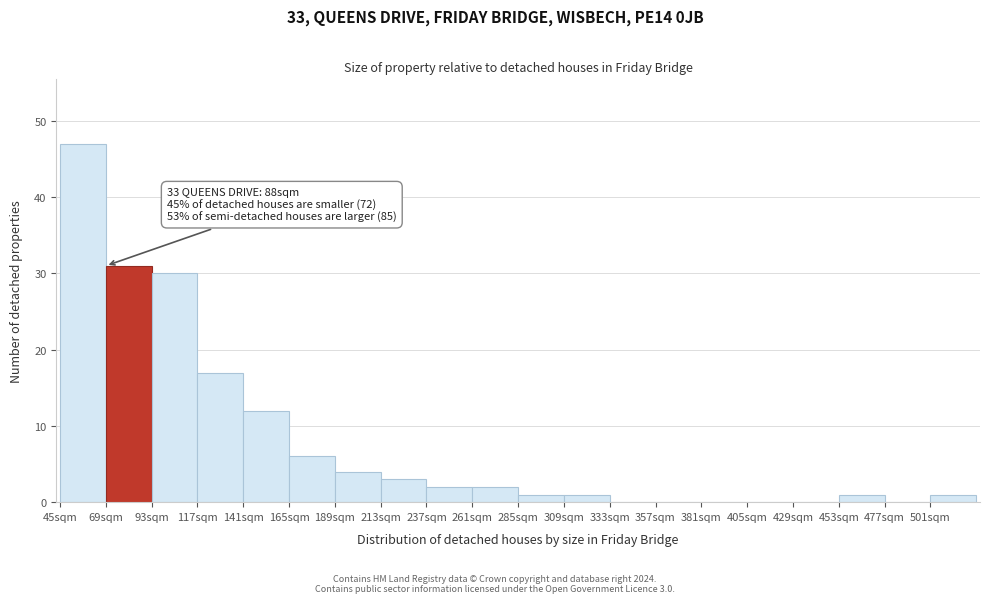

Which range on the x-axis has the tallest bar?

45 to 69